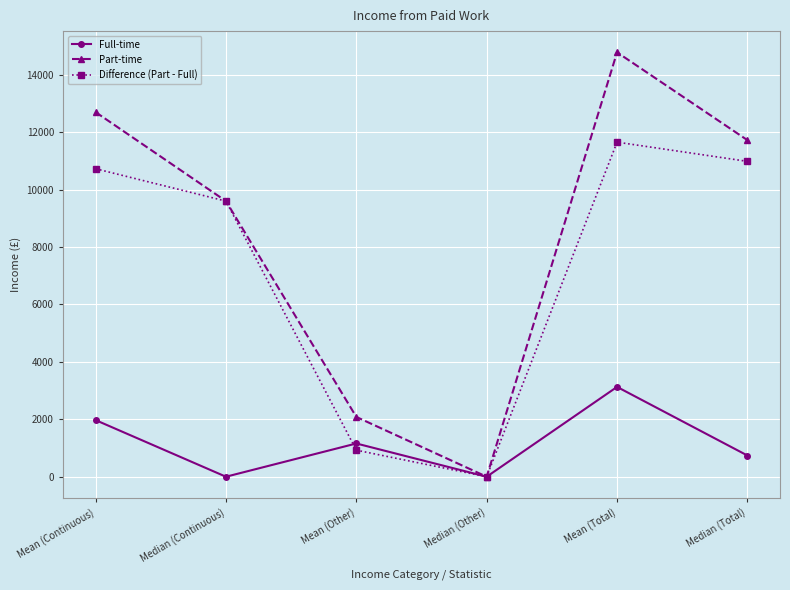

In Full-time, how many points are higher than both neighbors (excluding endpoints)?

2